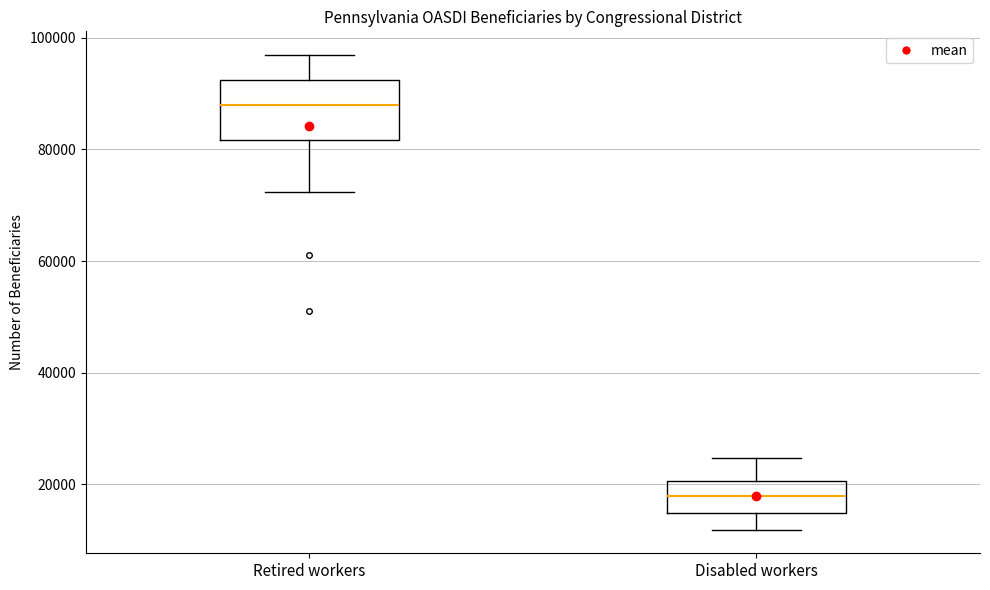

Reading left to right, transcribe this box plot: for each box, give where its median line is, the range the box spans, and where its two whiskers end, as read against the y-axis. The values are not printed on the chart, so give them approximately, as read against the axis.

Retired workers: median 88000, box 82000 to 92000, whiskers 72000 to 96000
Disabled workers: median 18000, box 14000 to 20000, whiskers 12000 to 24000